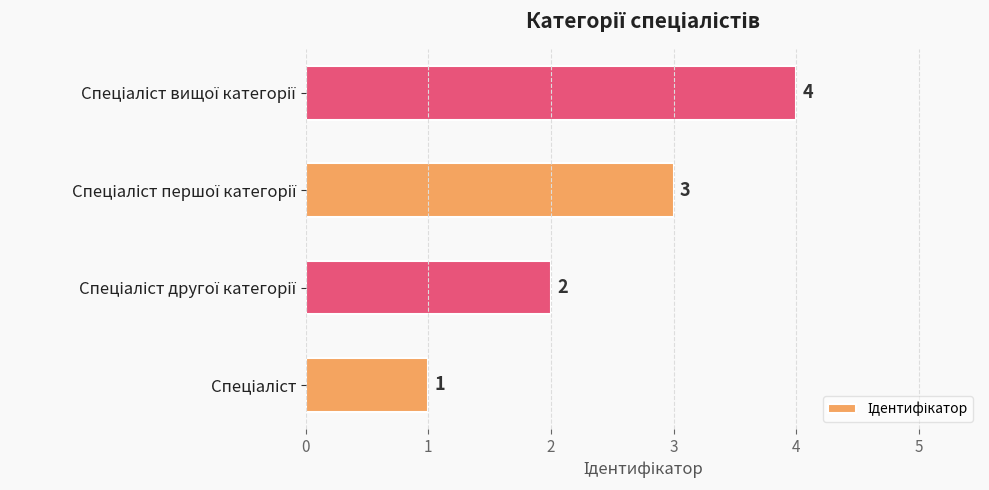

What is the difference between the maximum and minimum values?

3